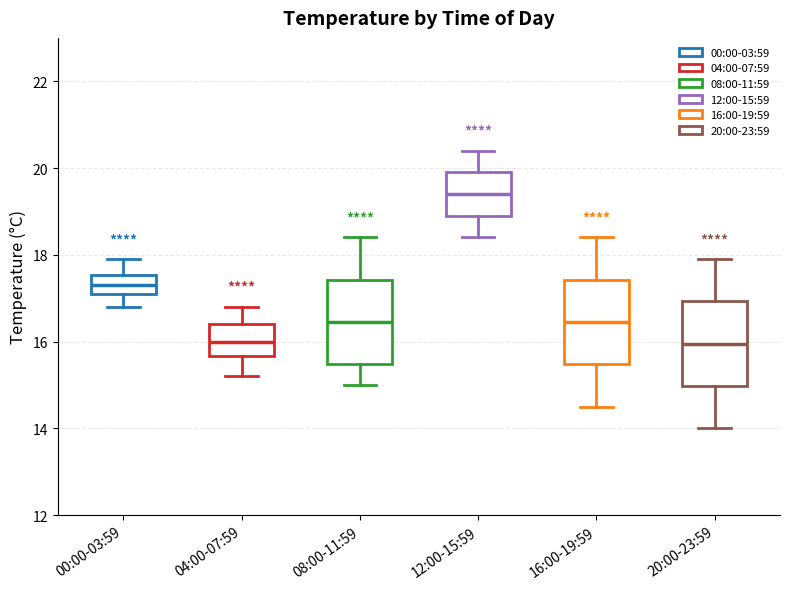

Where is the lower edge of the box for 12:00-15:59 on the y-axis? The values are not printed on the chart, so give them approximately, as read against the axis.

19.0